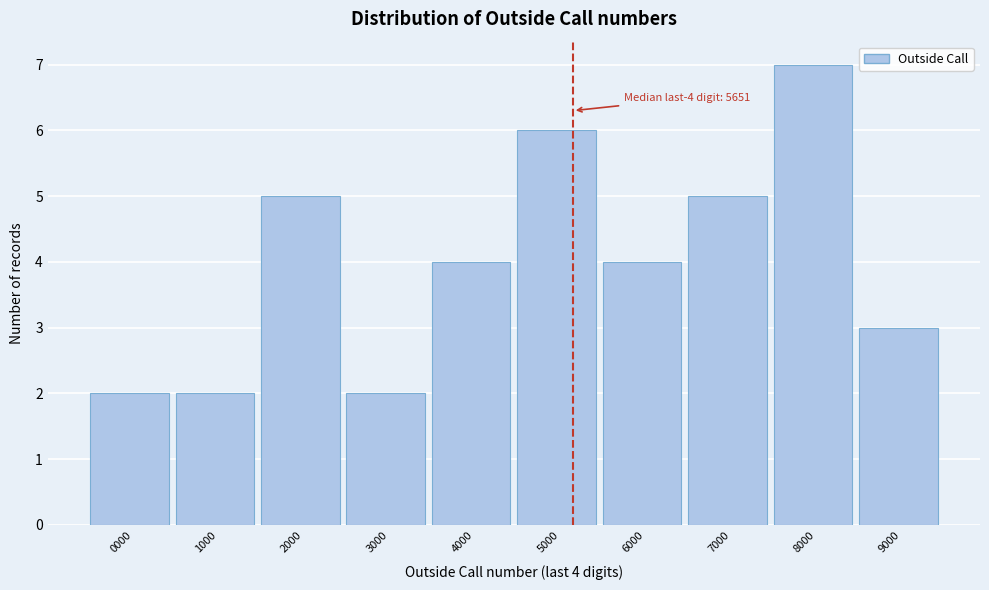

Reading left to right, list all the values displayed in this chart.

2	2	5	2	4	6	4	5	7	3